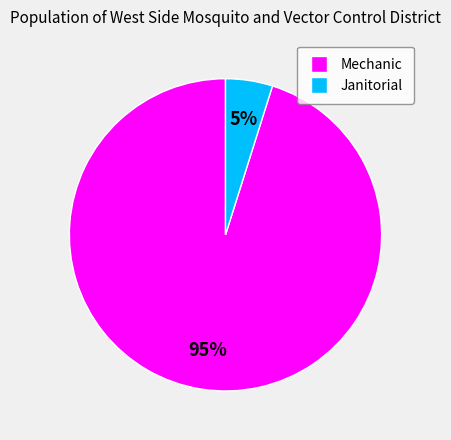

The Janitorial slice represents 5% of the pie. True or false?

True